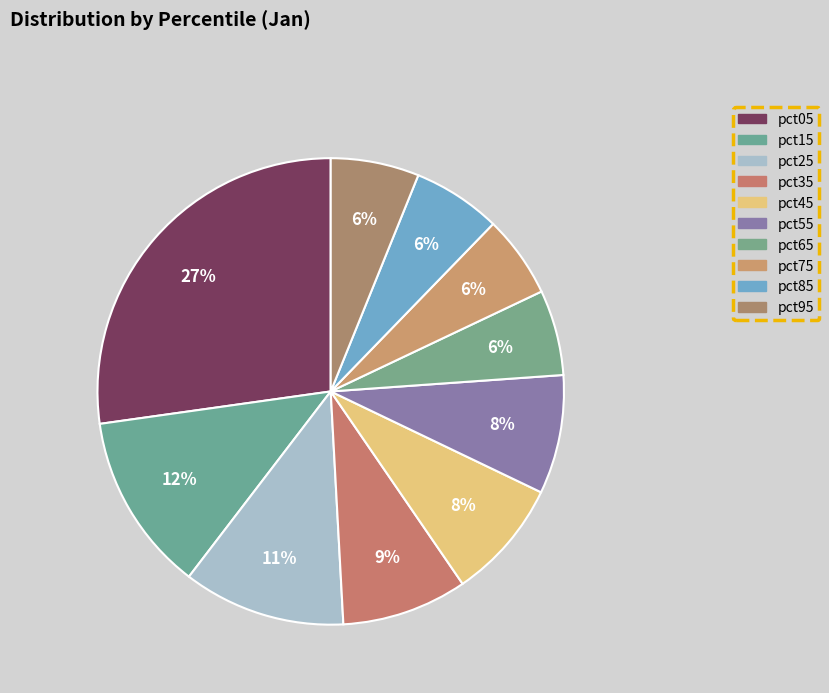

To the nearest percent, what is the difference between the pct85 and pct45 slice percentages?

2%